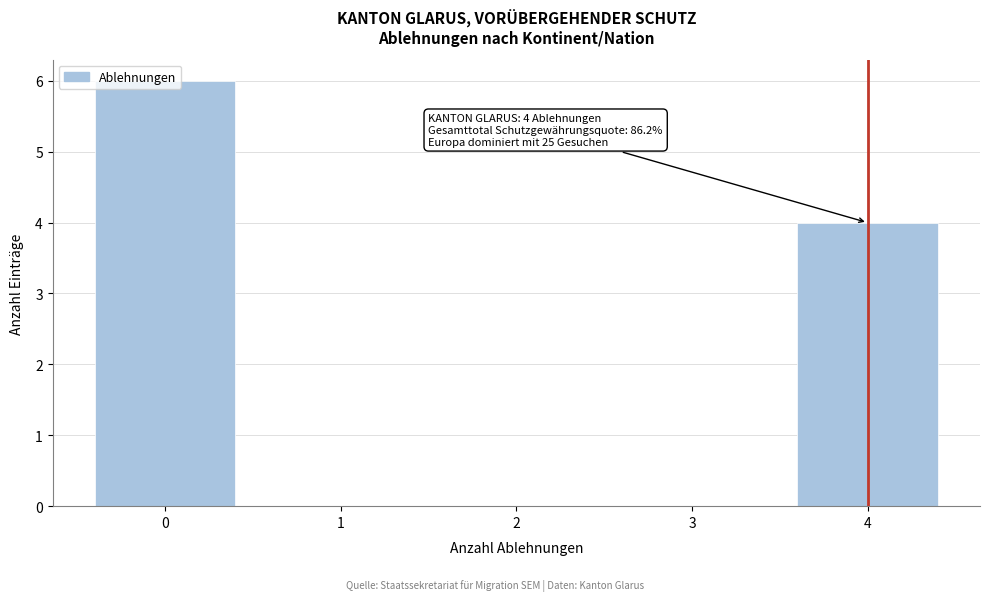

Which range on the x-axis has the tallest bar?

-0.5 to 0.5